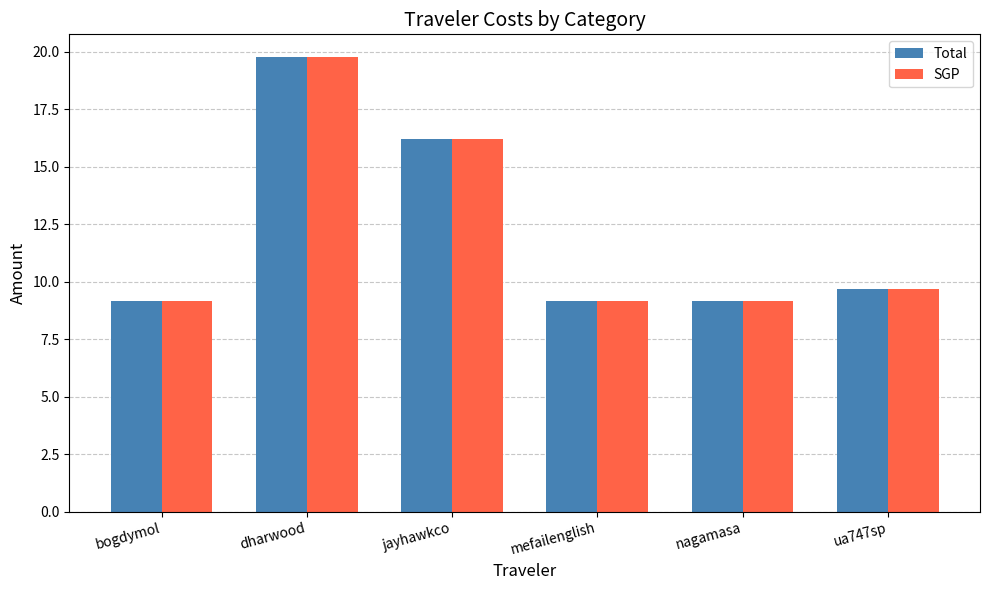

How many series are shown in this chart?

2